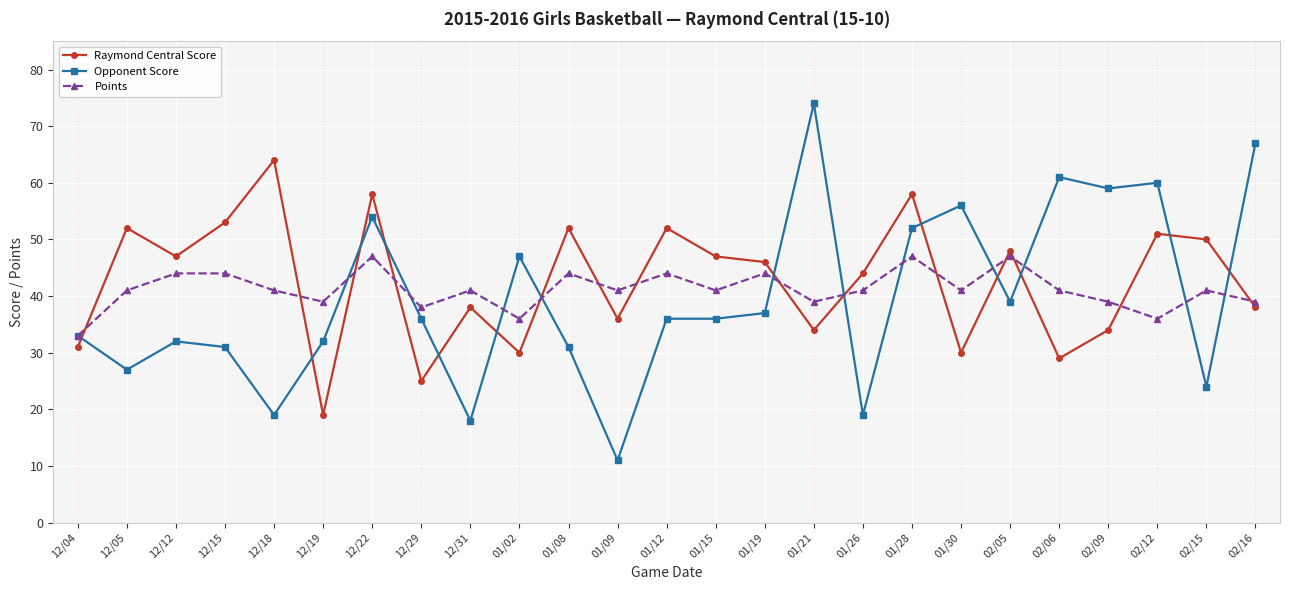

Is the value of Raymond Central Score at 02/16 greater than the value of Opponent Score at 12/29?

Yes